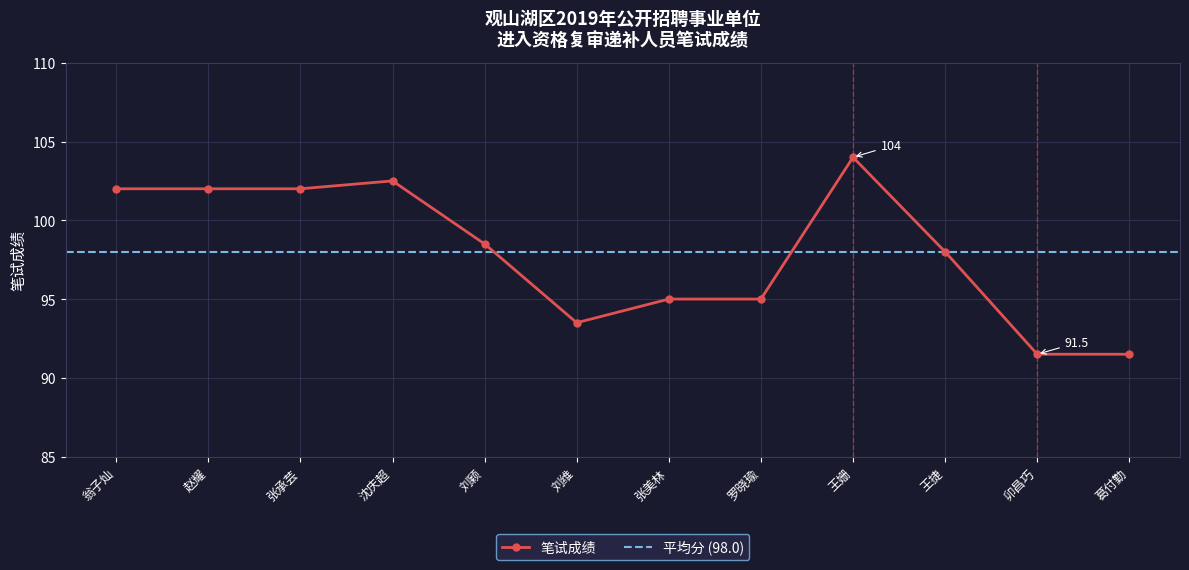

What is the greatest value displayed?

104.0